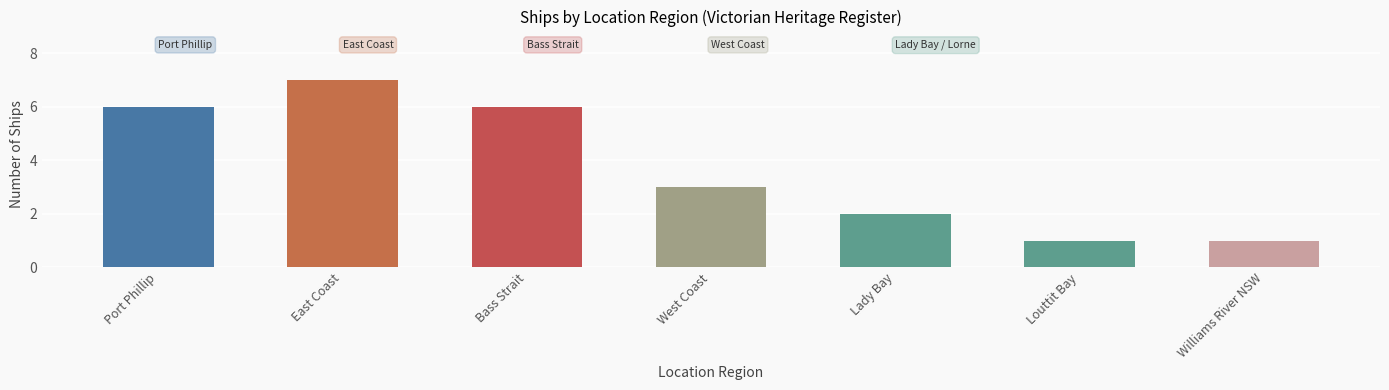

Reading left to right, extract all data points from this chart.

6	7	6	3	2	1	1